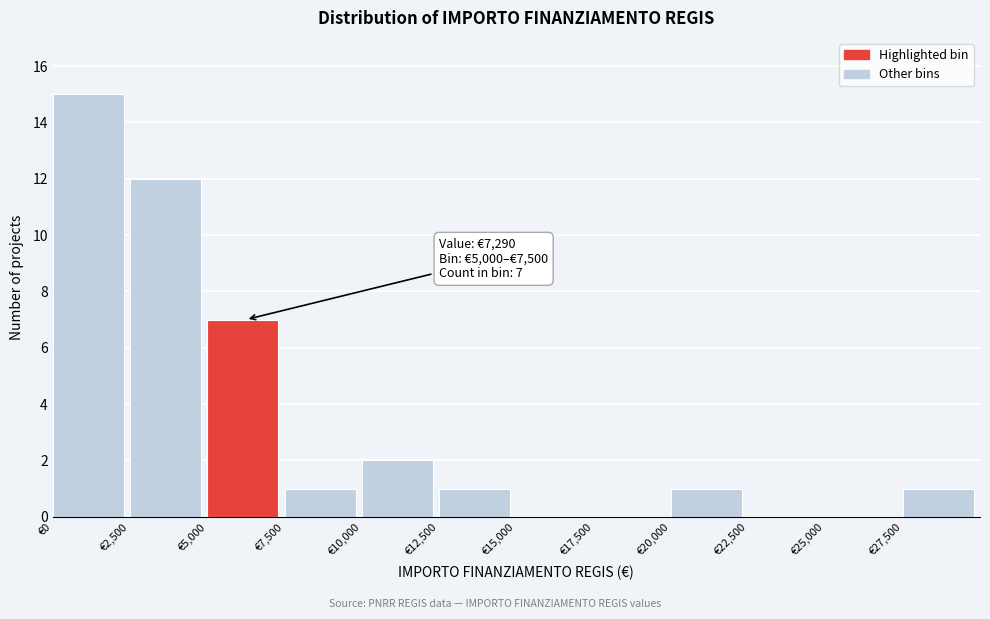

Over which range of the x-axis is the bar tallest?

0 to 2500